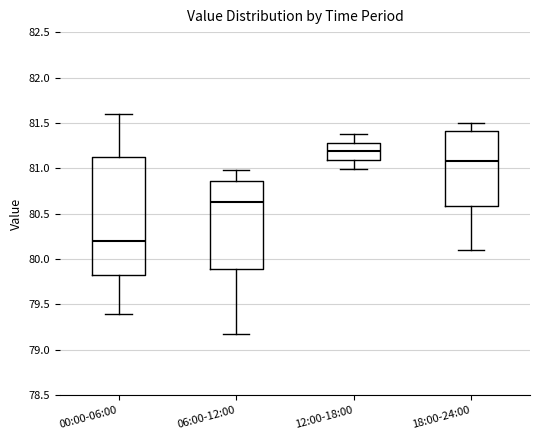

Which box has the lowest median line?

00:00-06:00